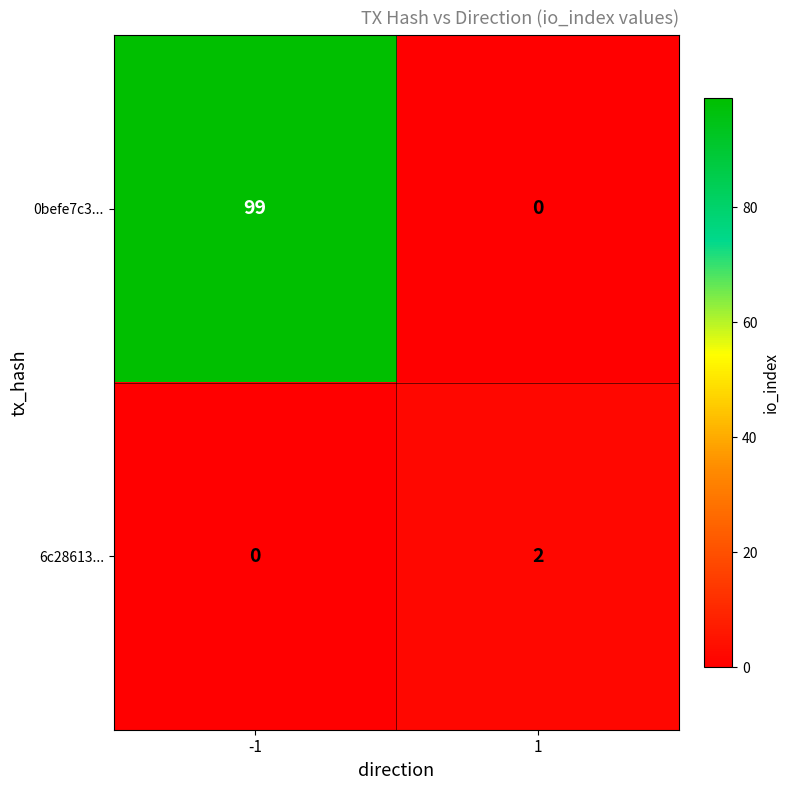

List the series in order of their overall mean, highest first.

0befe7c3..., 6c28613...